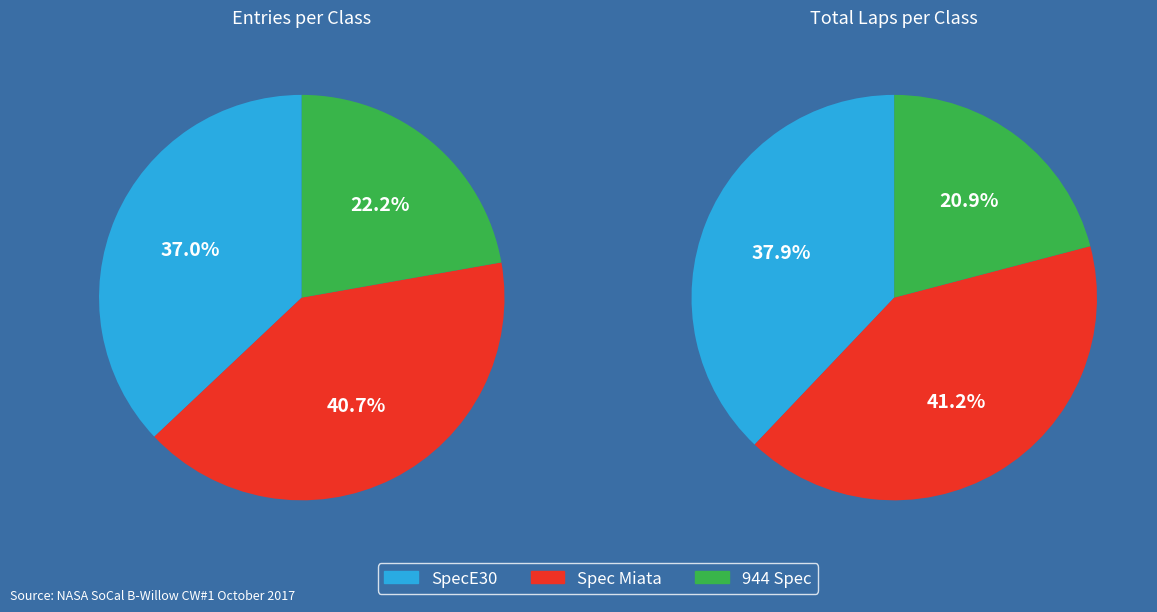

How many segments does this pie chart have?

3